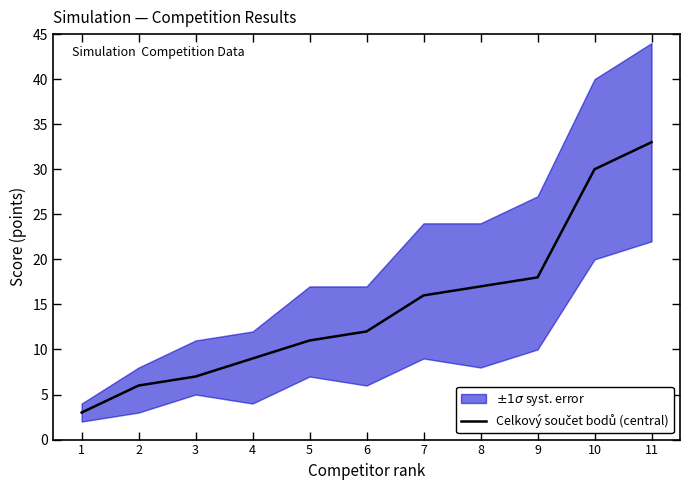

The chart shows a value of 8 at 6. True or false?

False